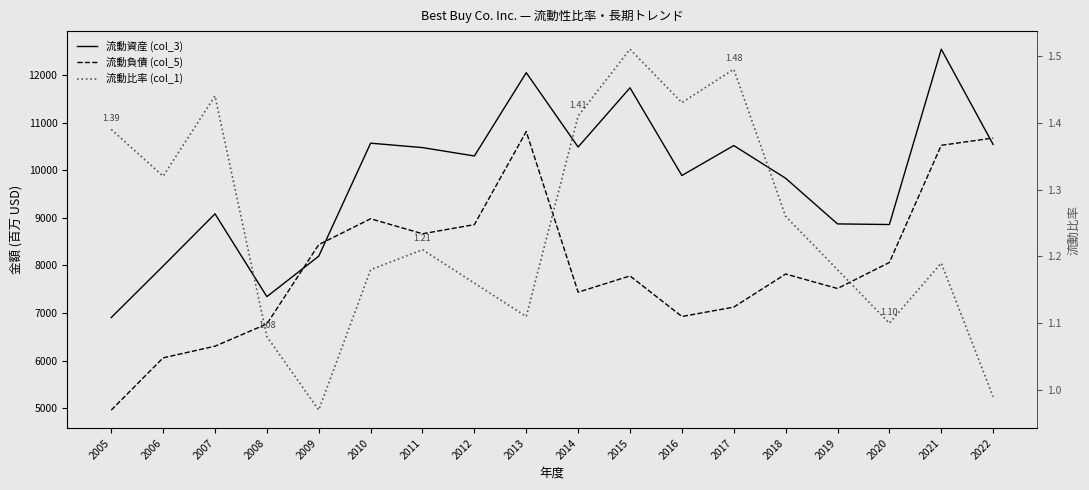

What is the smallest value displayed?

1.0